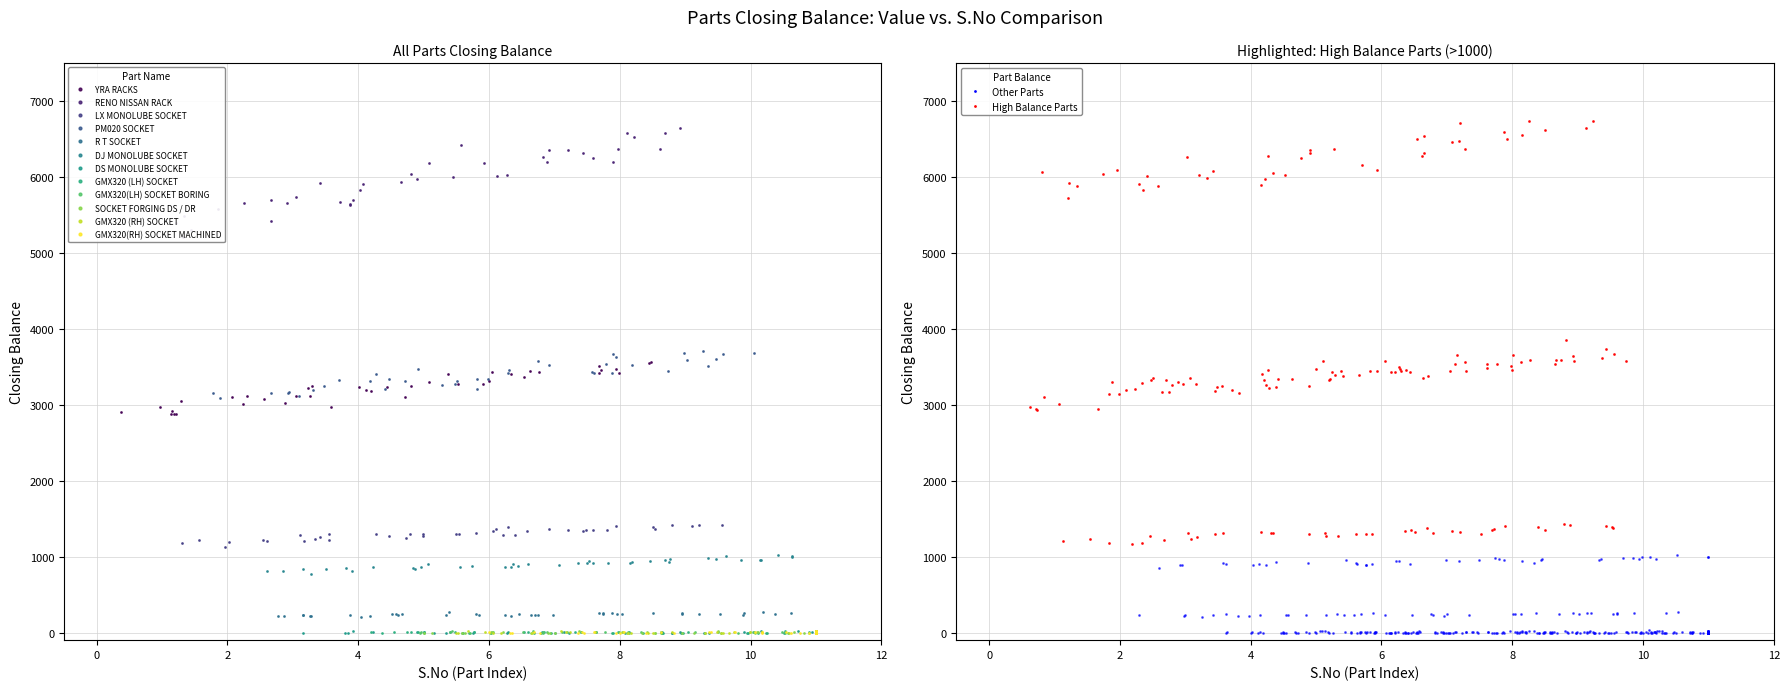

What is the label of the 2nd point from the left?

RENO NISSAN RACK